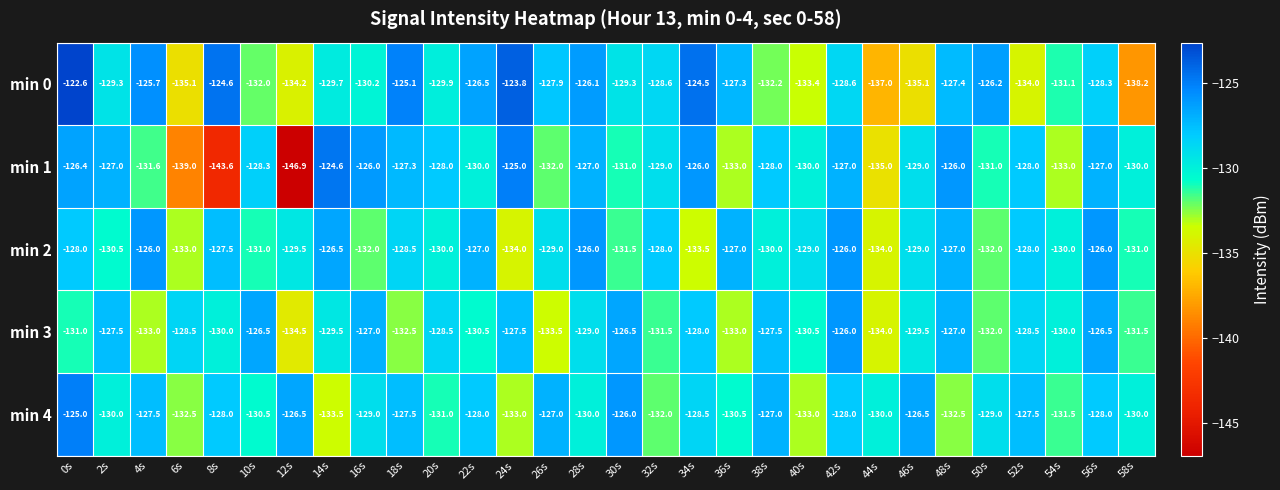

What is the maximum value shown in the chart?

-122.6